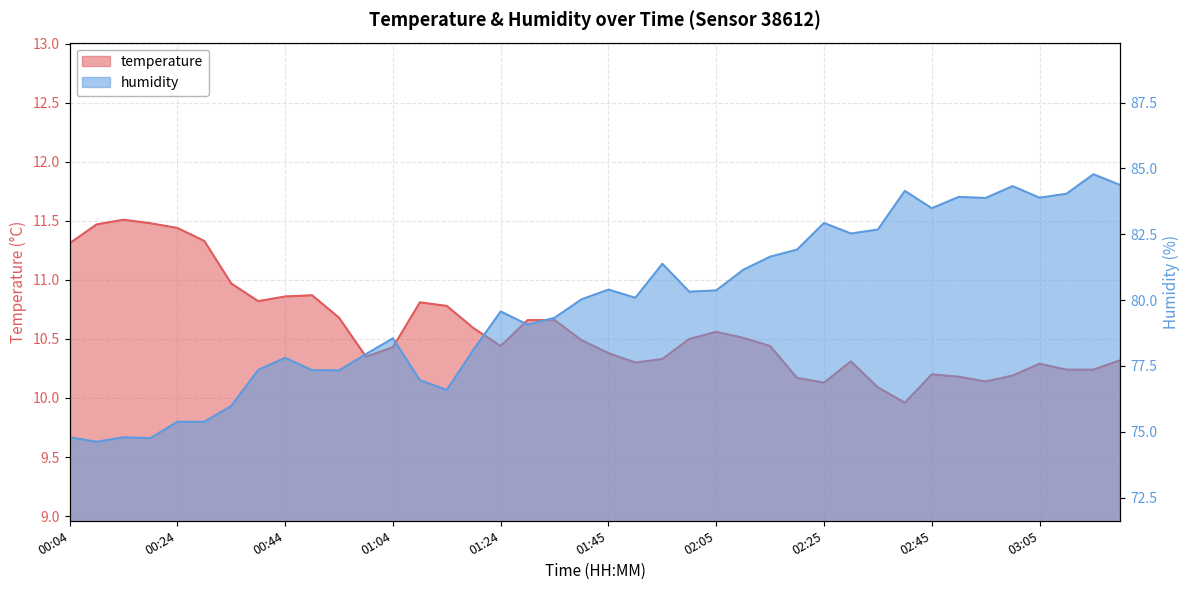

At which label does humidity reach its peak?

03:15